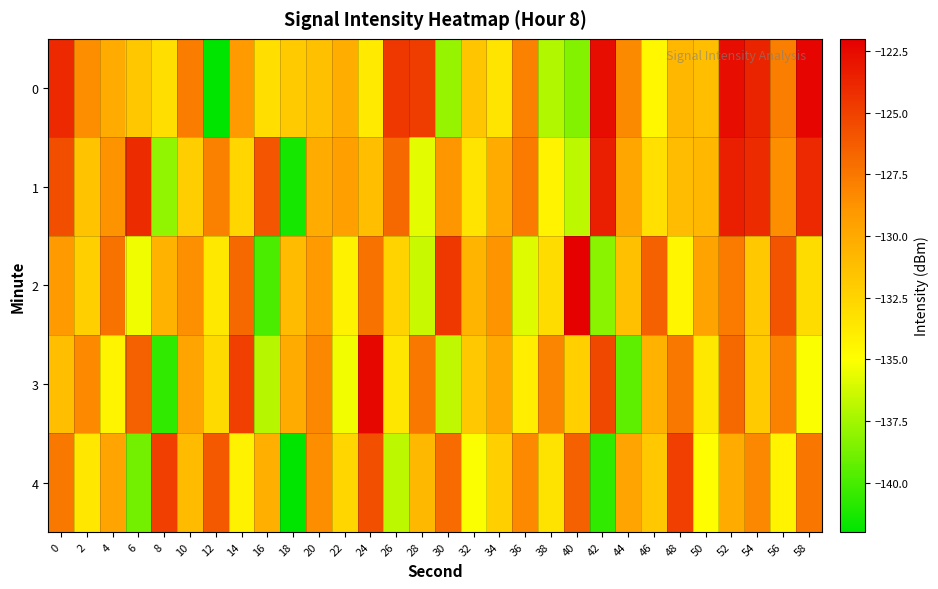

List the series in order of their peak value, lowest first.

4, 1, 3, 0, 2